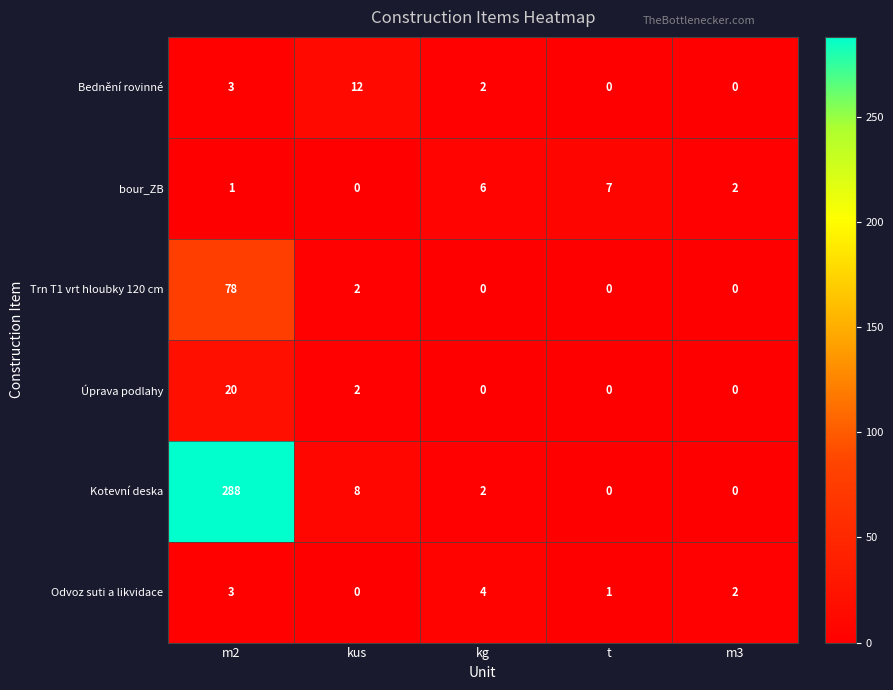

Reading right to left, what are all the values shown in this chart?

Bednění rovinné: m3=0	t=0	kg=2	kus=12	m2=3
bour_ZB: m3=2	t=7	kg=6	kus=0	m2=1
Trn T1 vrt hloubky 120 cm: m3=0	t=0	kg=0	kus=2	m2=78
Úprava podlahy: m3=0	t=0	kg=0	kus=2	m2=20
Kotevní deska: m3=0	t=0	kg=2	kus=8	m2=288
Odvoz suti a likvidace: m3=2	t=1	kg=4	kus=0	m2=3